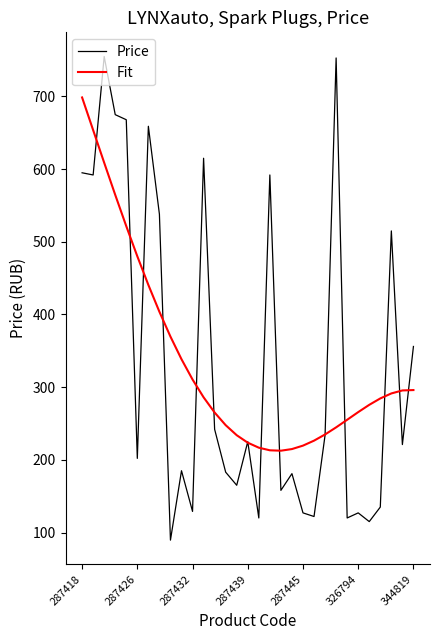

Does the chart display data point markers on the line(s)?

No